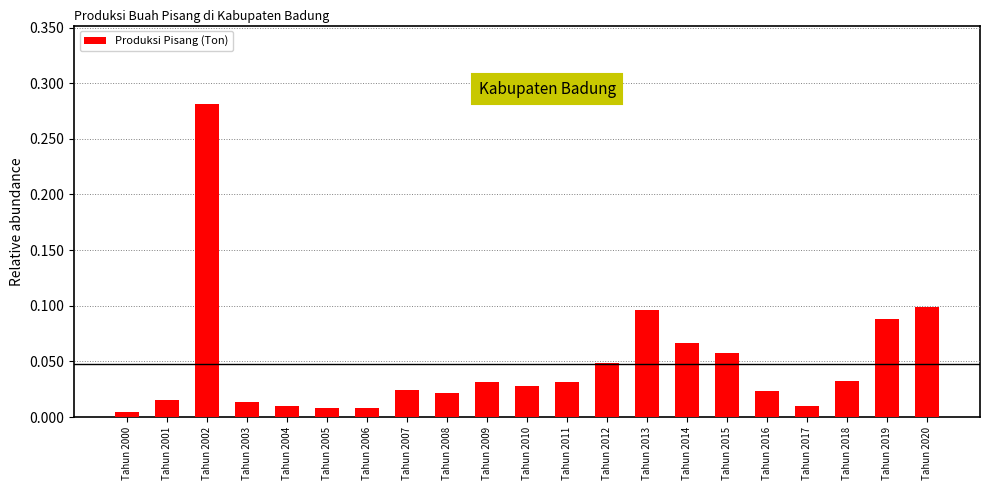

The value at Tahun 2015 is 0.1. True or false?

True